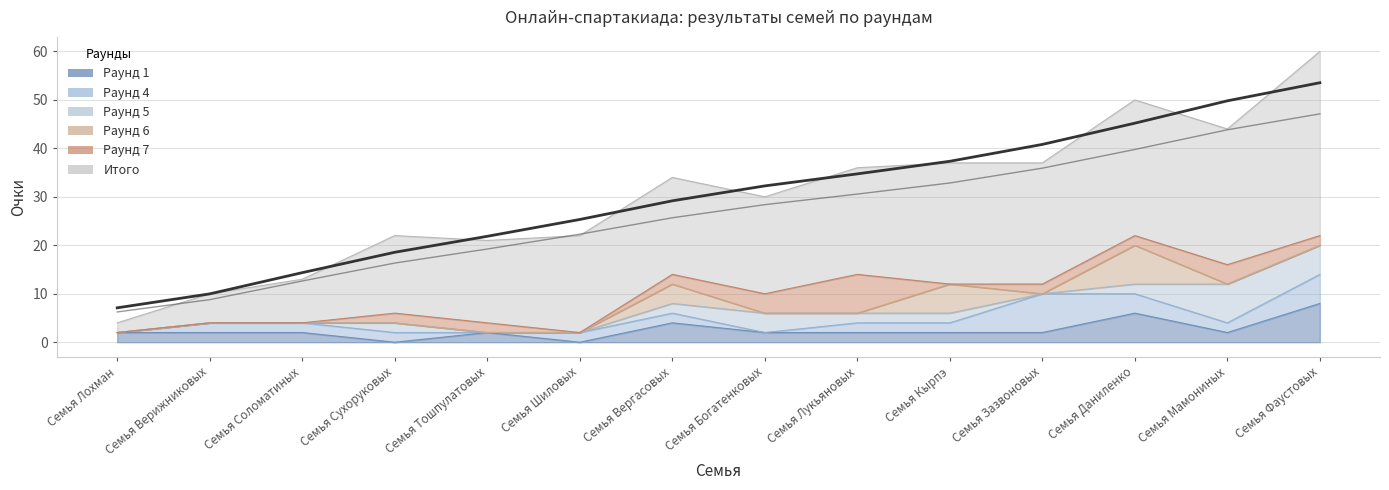

Between Семья Богатенковых and Семья Вергасовых, which series saw the biggest shift?

Раунд 6